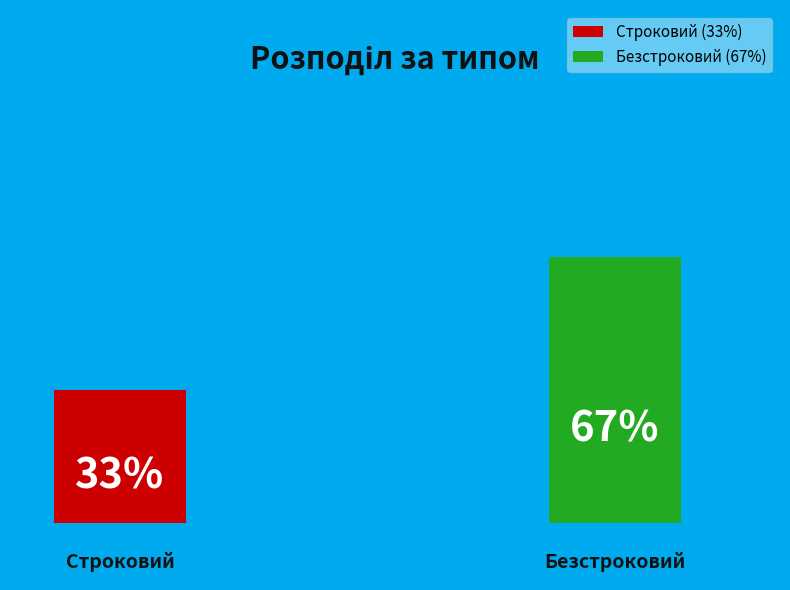

To the nearest percent, what is the average slice percentage?

50%